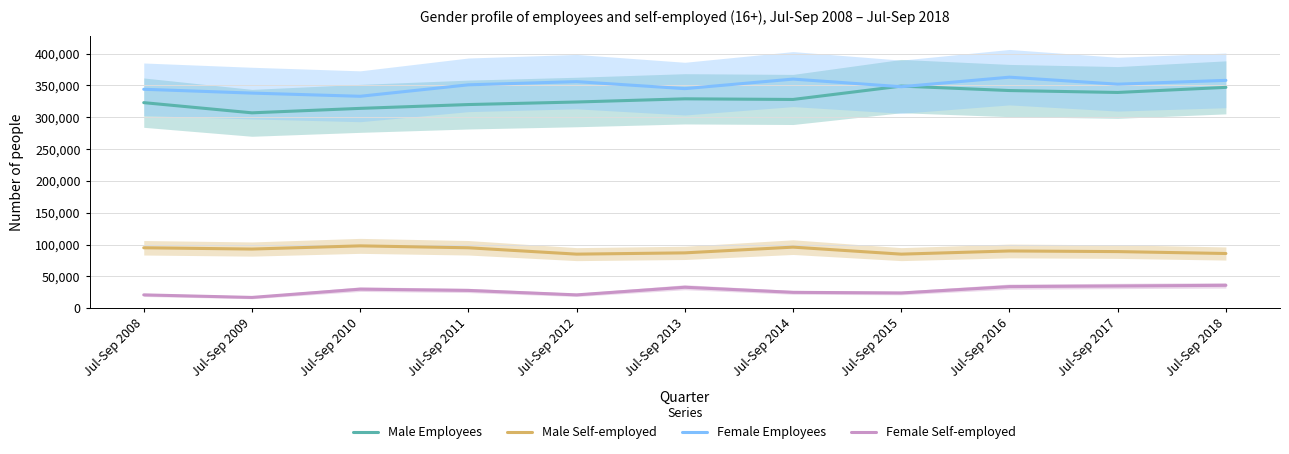

What is the value of the Male Self-employed point at the 1st from the left?

95000